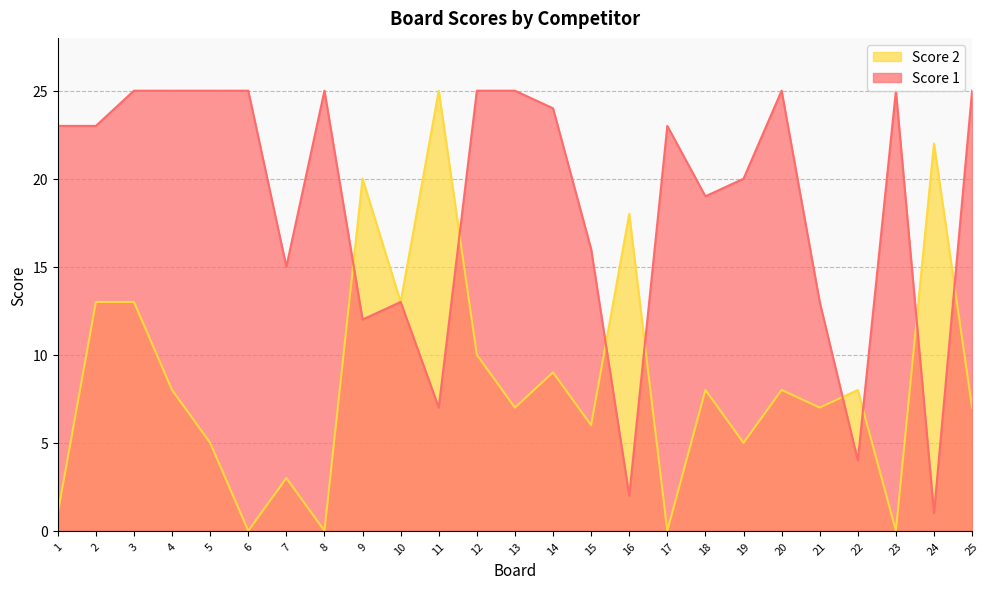

At which category does the chart reach its minimum across all series?

6